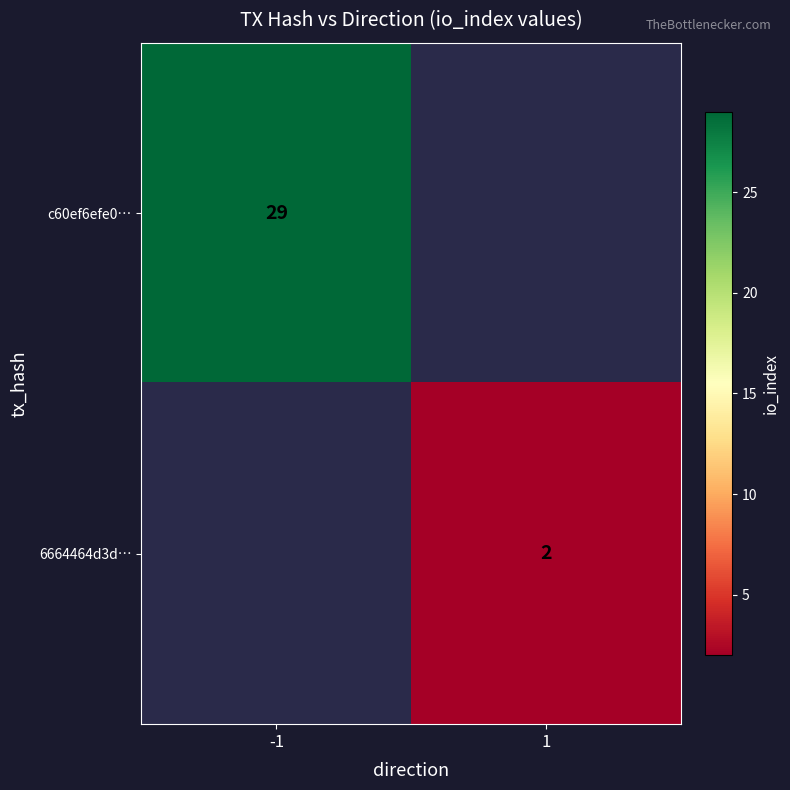

The 6664464d3d… series shows 3 at 1. True or false?

False